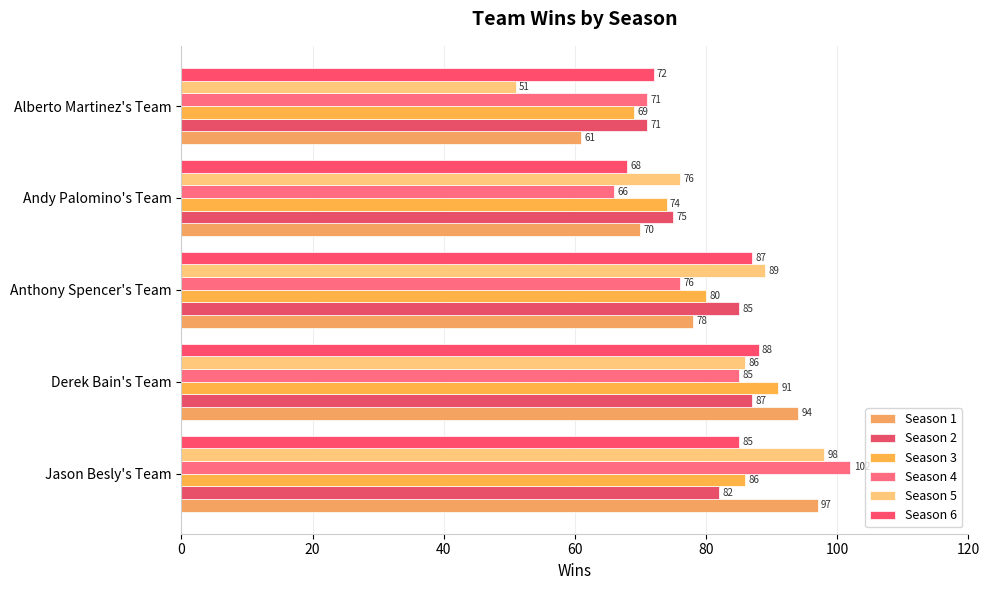

Which series has the largest range (max minus min)?

Season 5